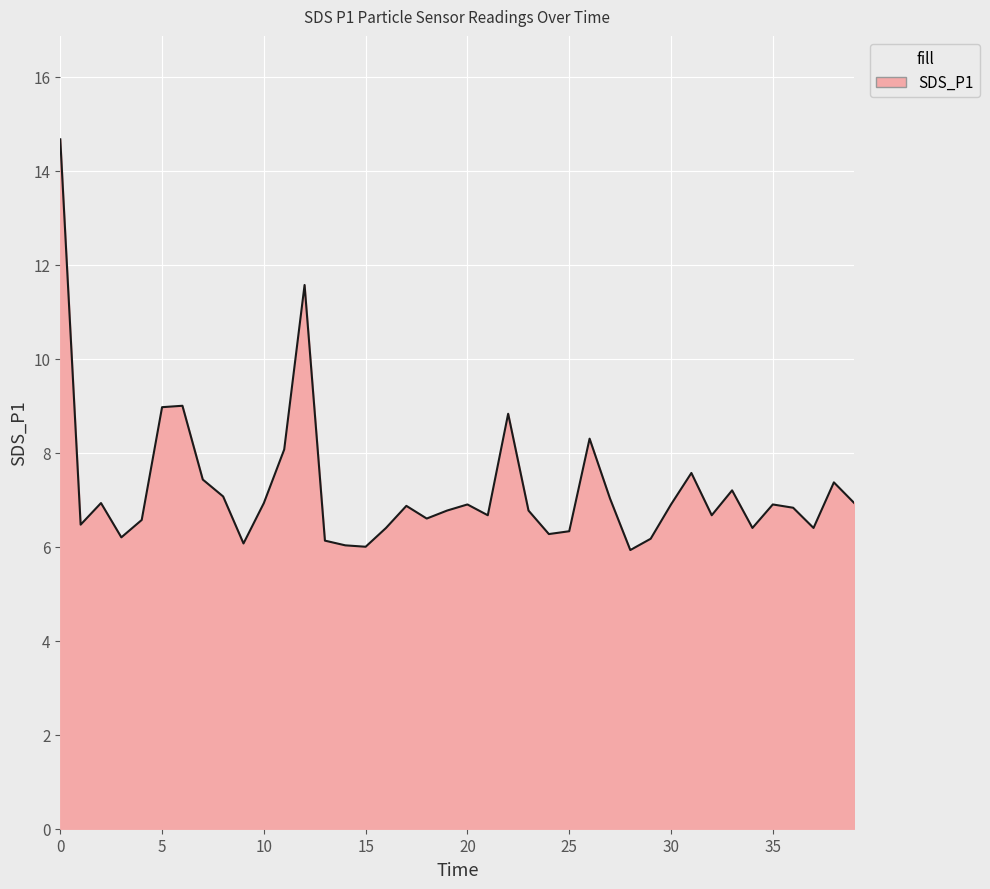

True or false: the data has more than 1 interior local peaks.

True